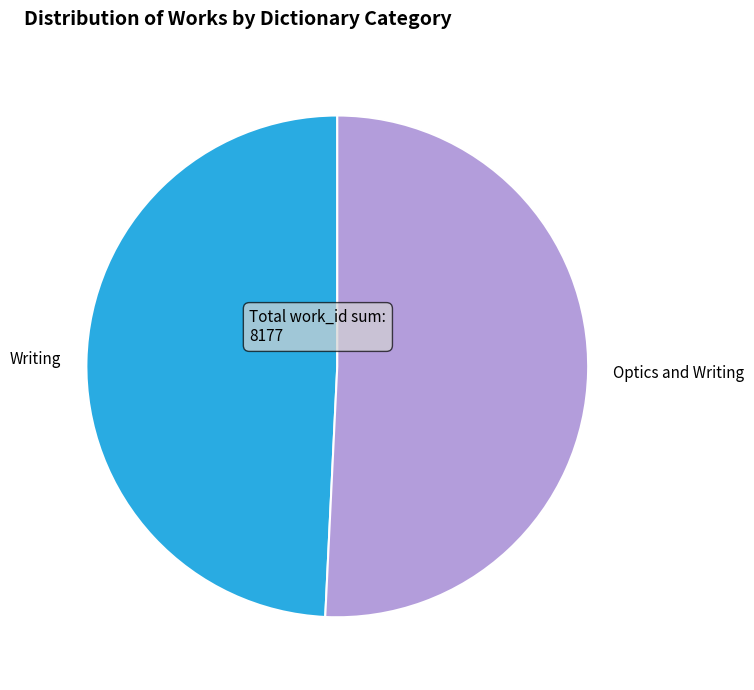

True or false: Optics and Writing accounts for 51% of the total.

True